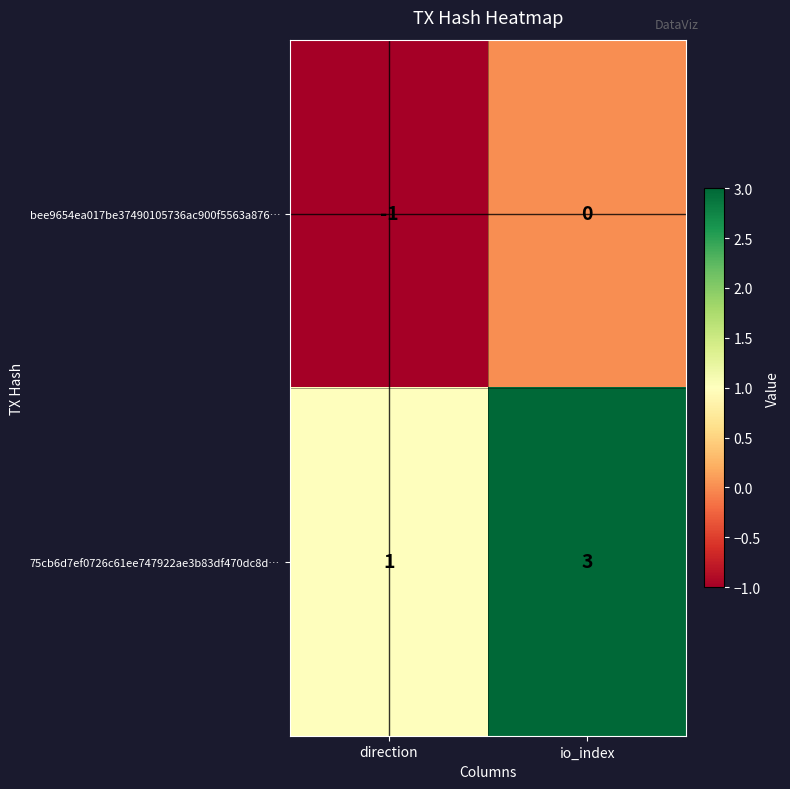

Rank the series by their average value, from lowest to highest.

bee9654ea017be37490105736ac900f5563a876…, 75cb6d7ef0726c61ee747922ae3b83df470dc8d…